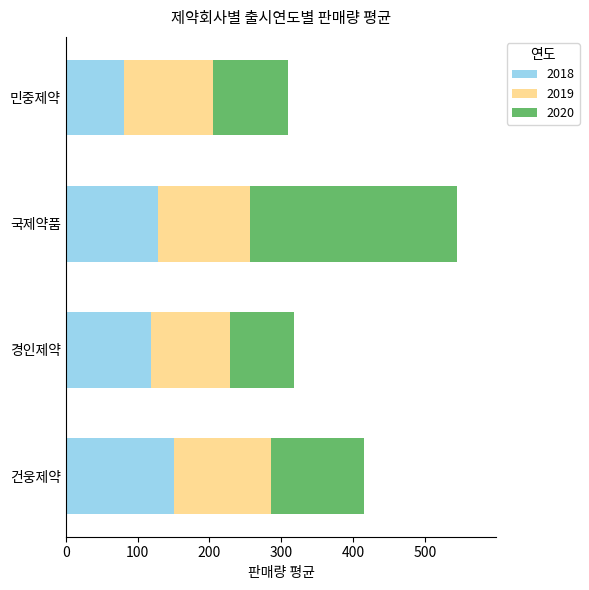

How many categories are shown in the chart?

4